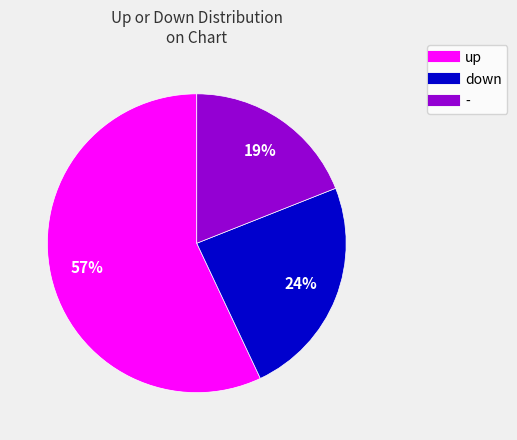

How many slices are in this pie chart?

3